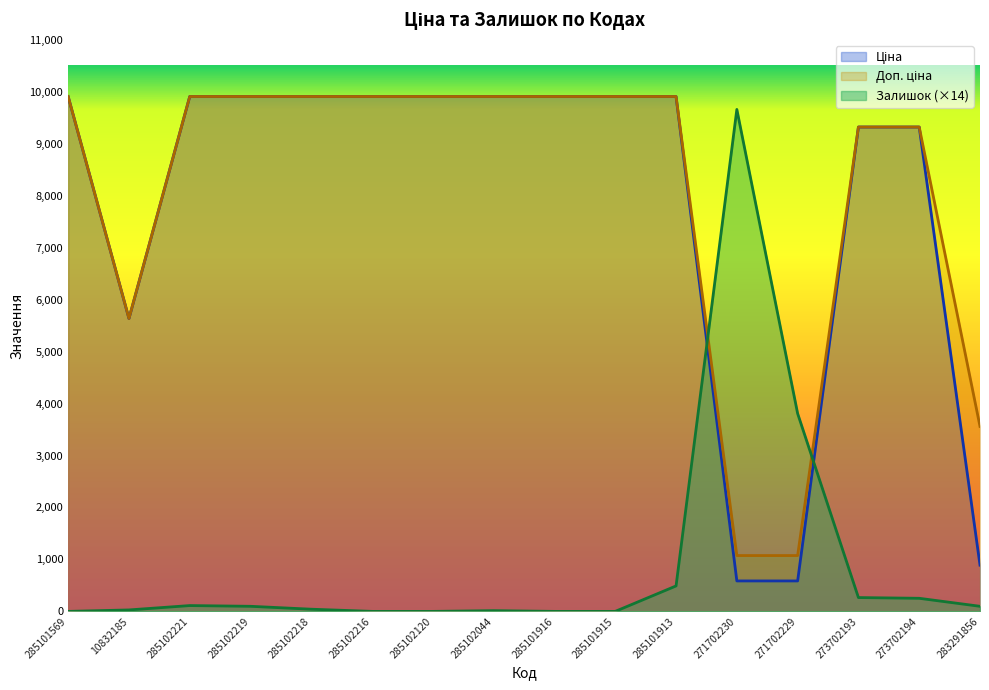

What is the maximum value shown in the chart?

9908.5